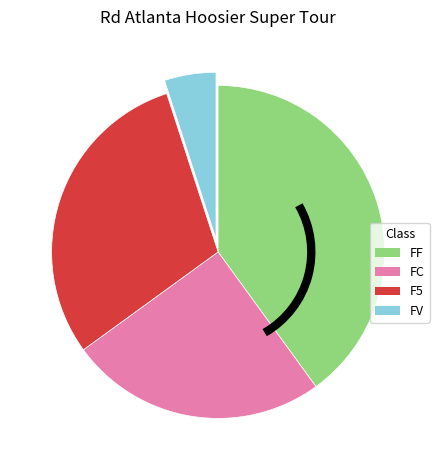

Combined, do FV and FF account for over 50%?

No